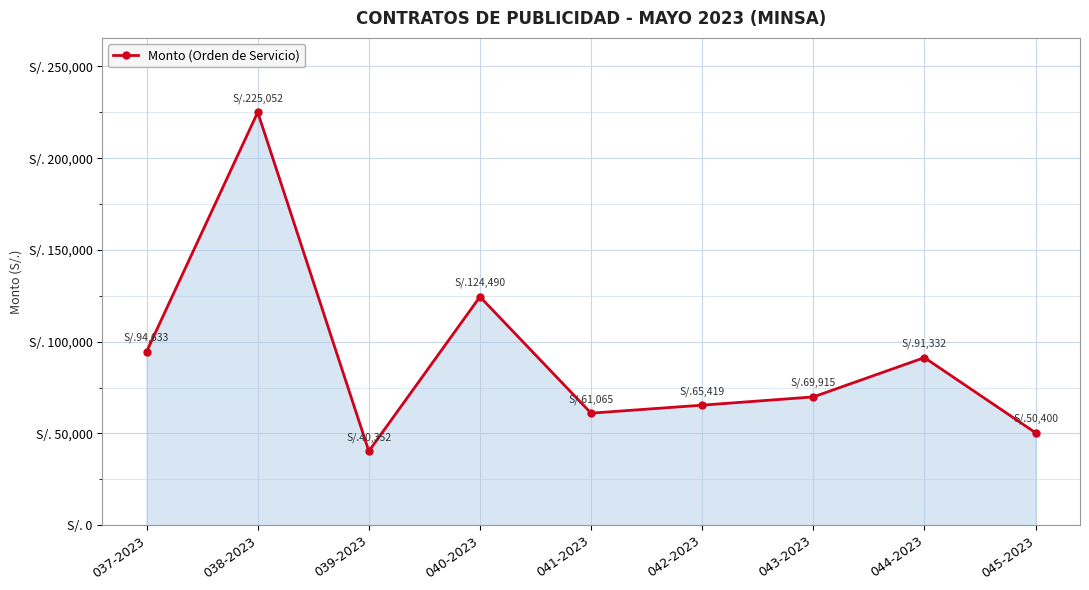

Rank the categories by value from highest to lowest.

038-2023, 040-2023, 037-2023, 044-2023, 043-2023, 042-2023, 041-2023, 045-2023, 039-2023